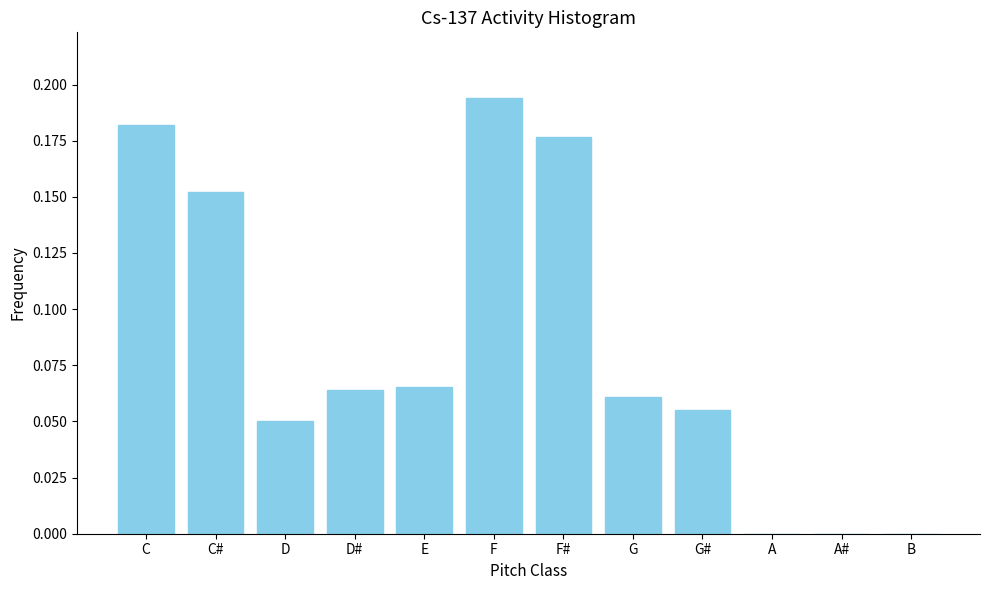

Between C and E, which is larger?

C